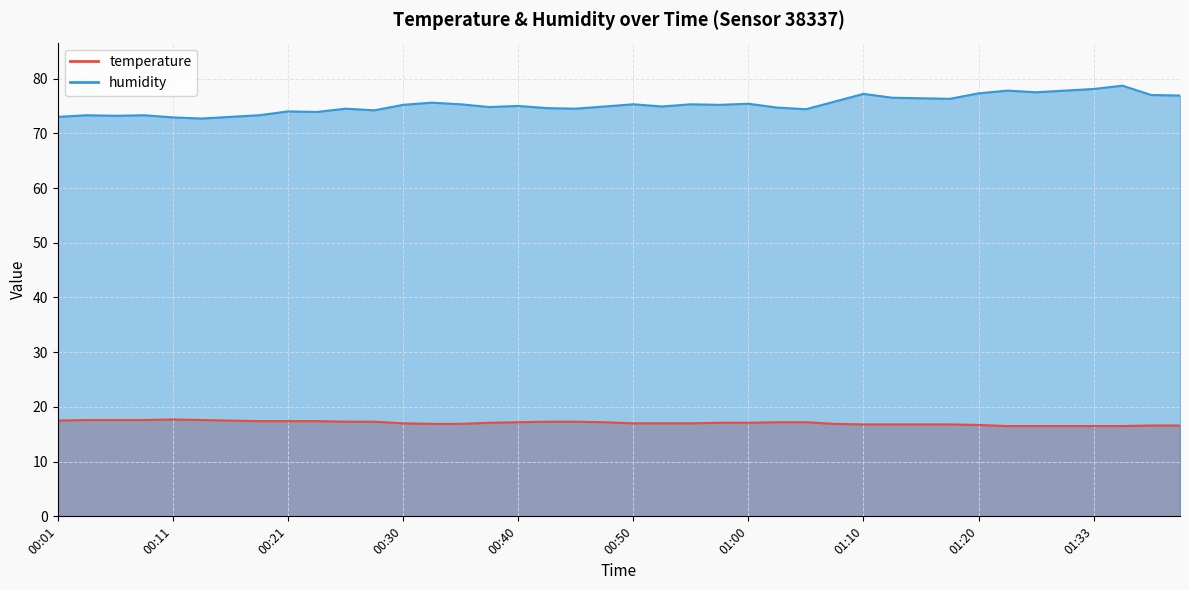

True or false: temperature and humidity cross at least once.

False